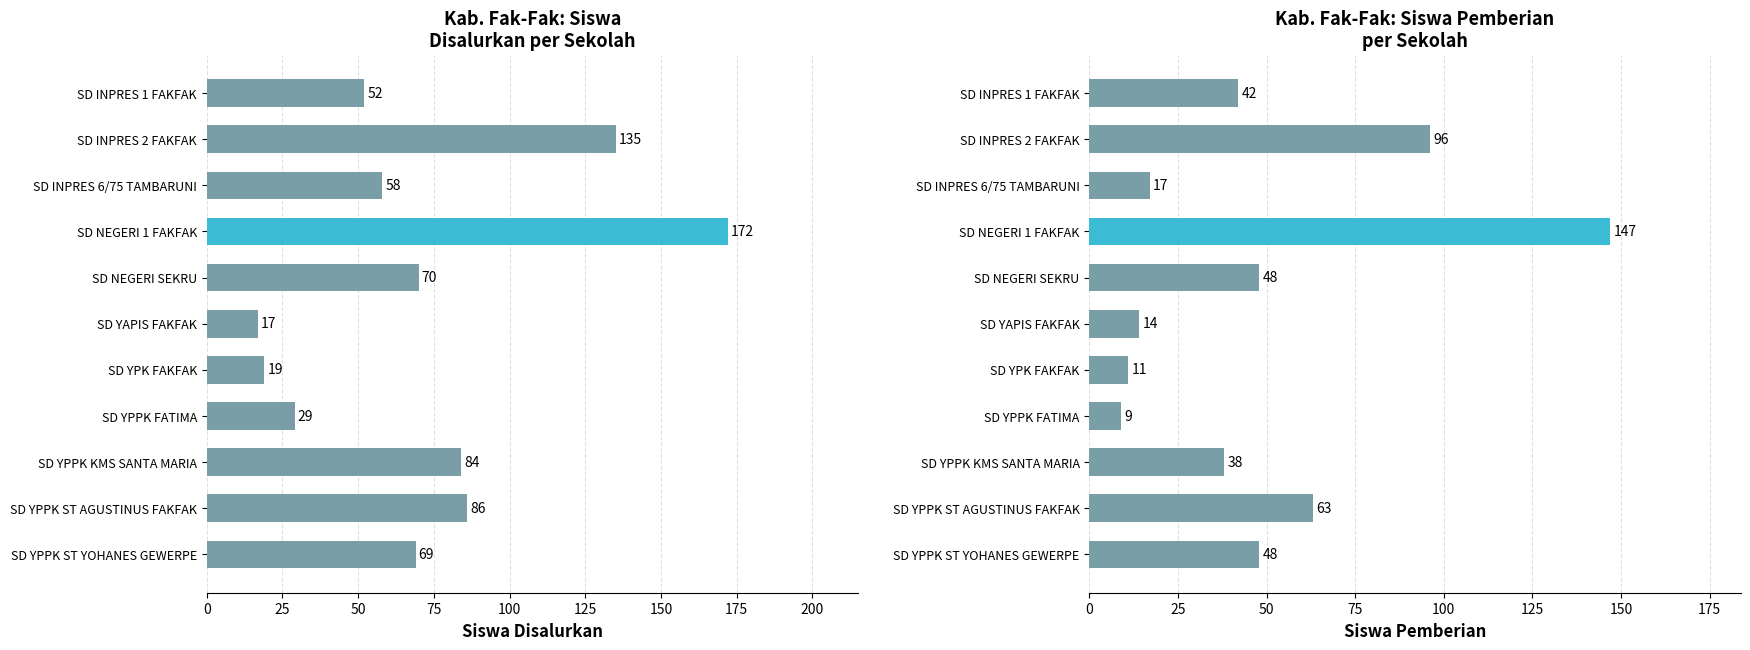

What are all the series names shown in the legend?

Siswa Disalurkan, Siswa Pemberian